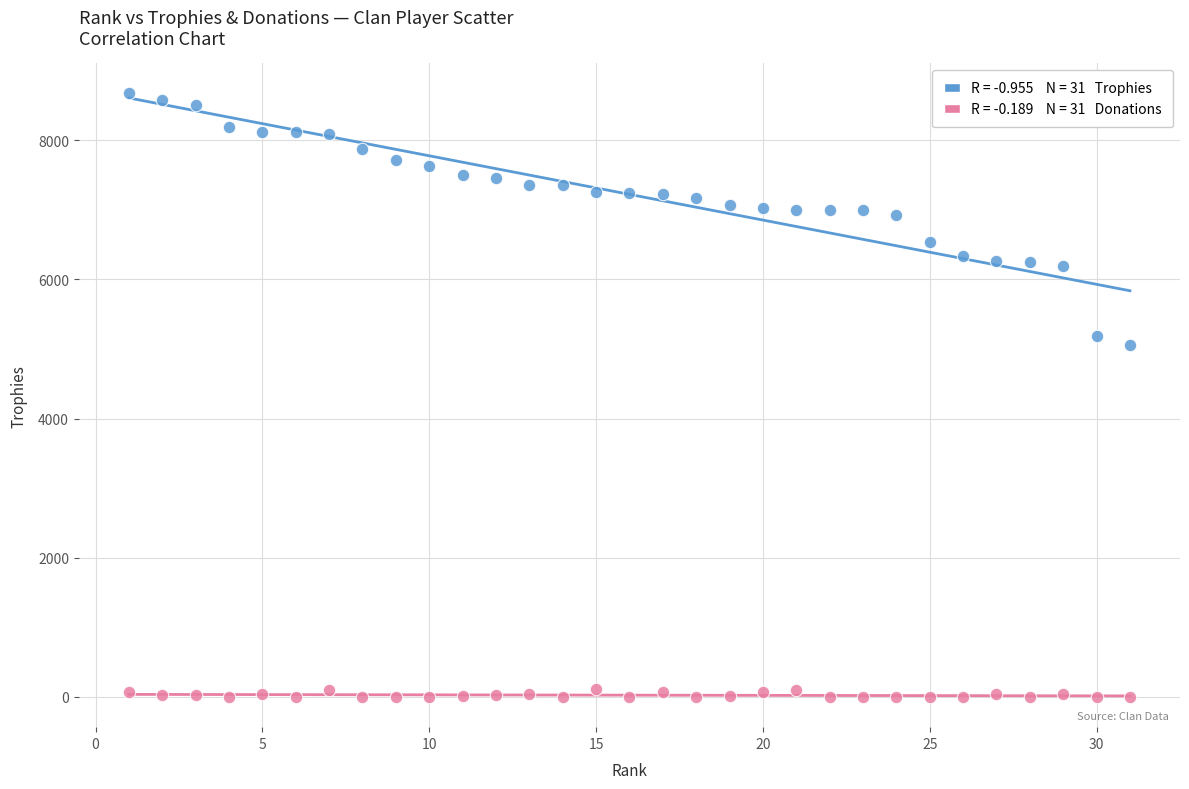

Across all data points, what is the range of X values (max minus min)?

30